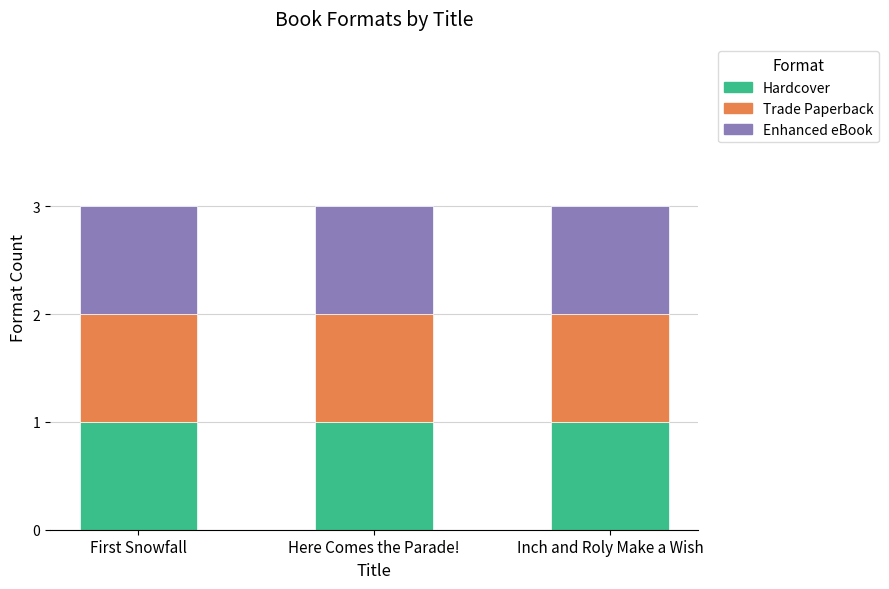

What position from the right is Inch and Roly Make a Wish?

1